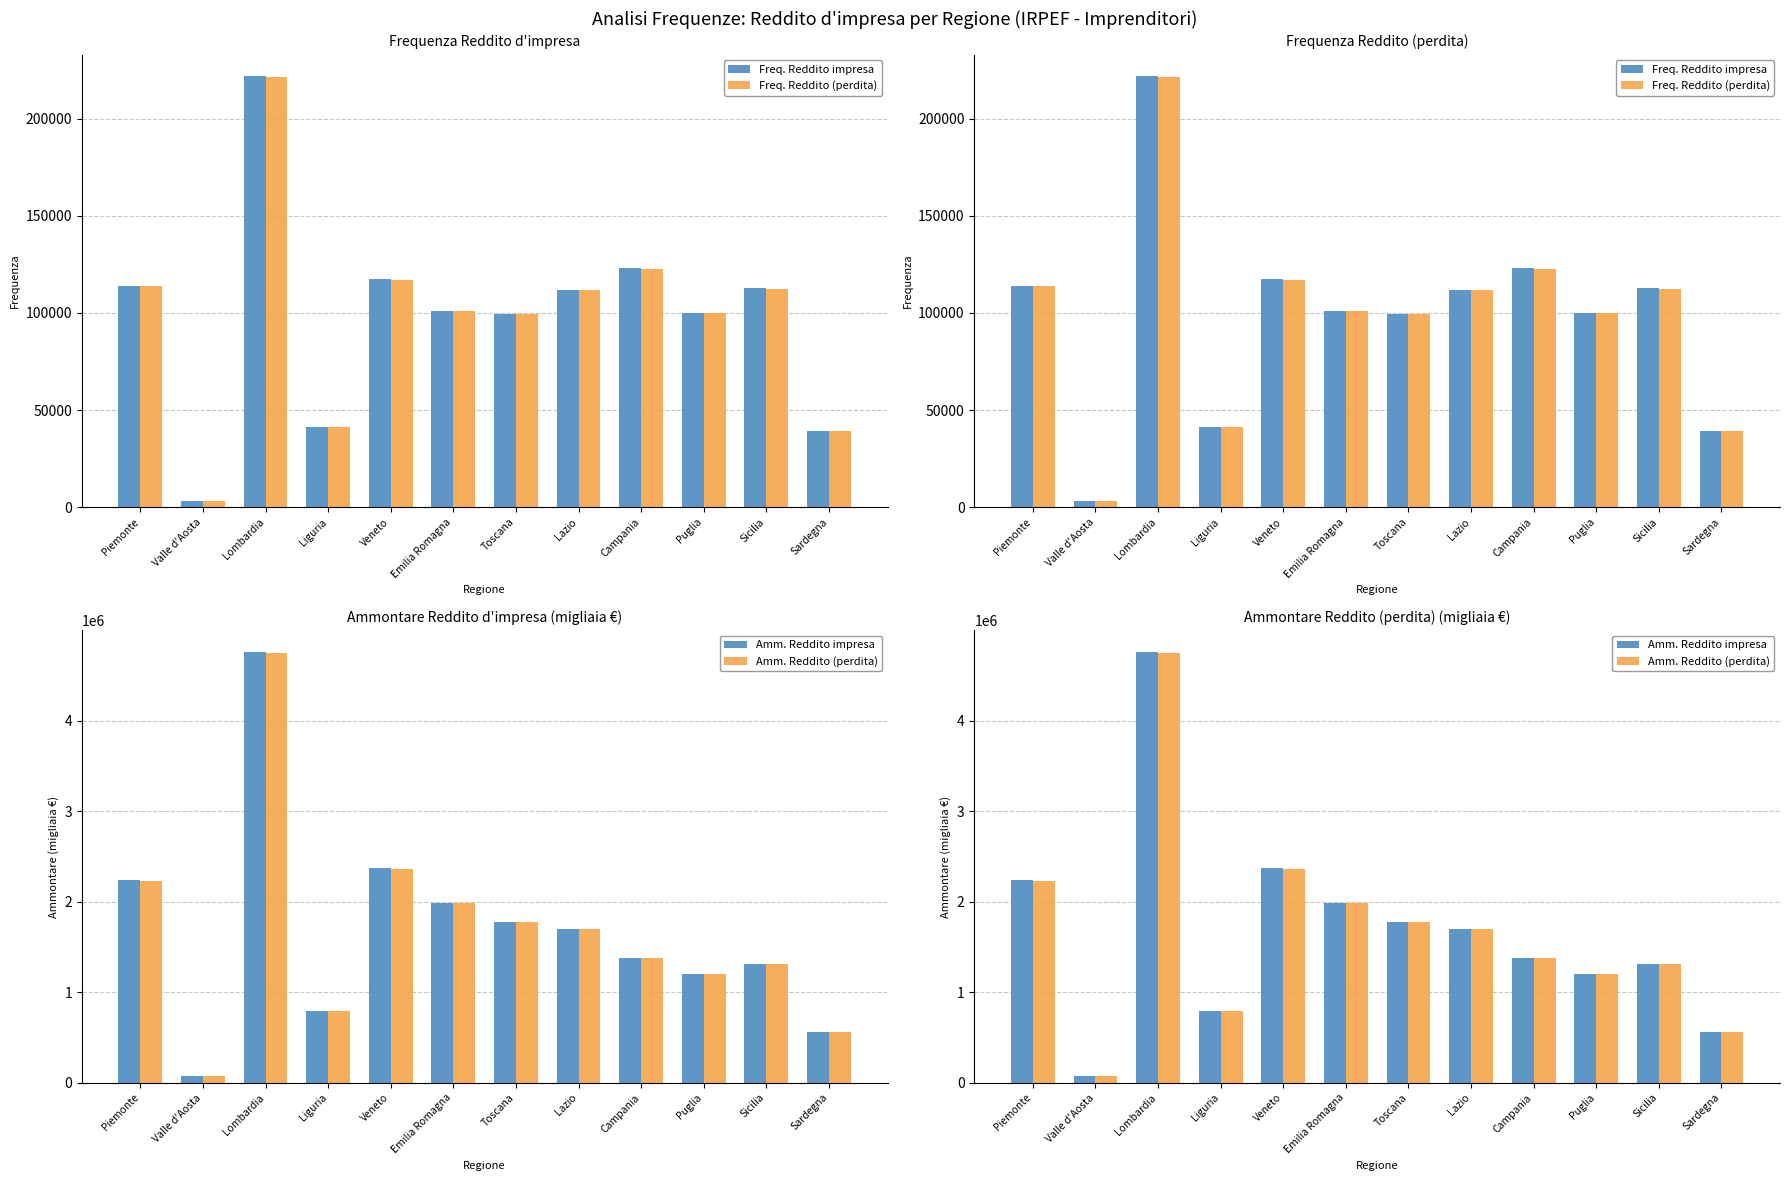

Rank the series by their maximum value, from highest to lowest.

Amm. Reddito impresa, Amm. Reddito (perdita), Freq. Reddito impresa, Freq. Reddito (perdita)